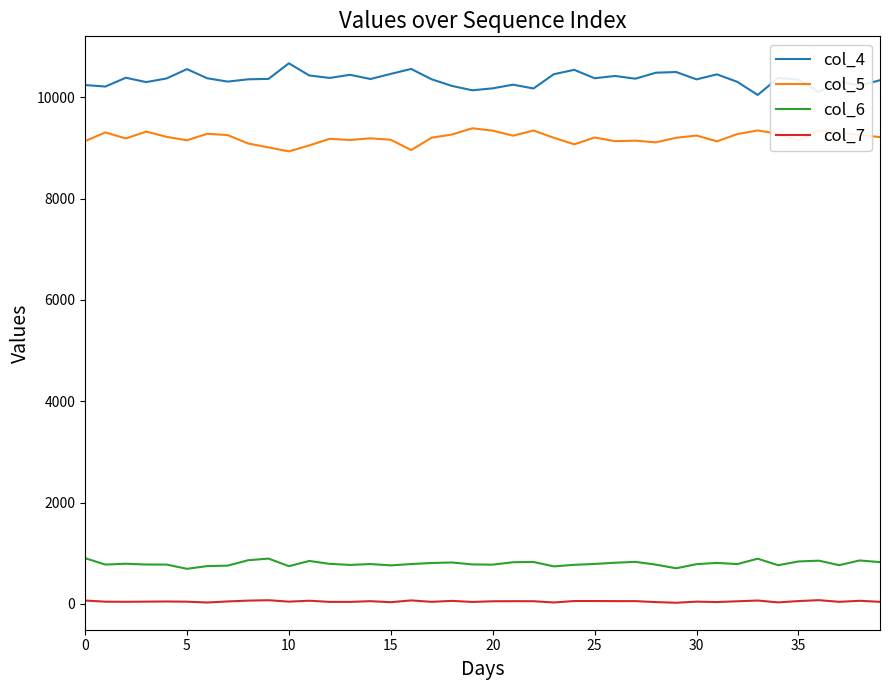

Which series has the largest total across all categories?

col_4